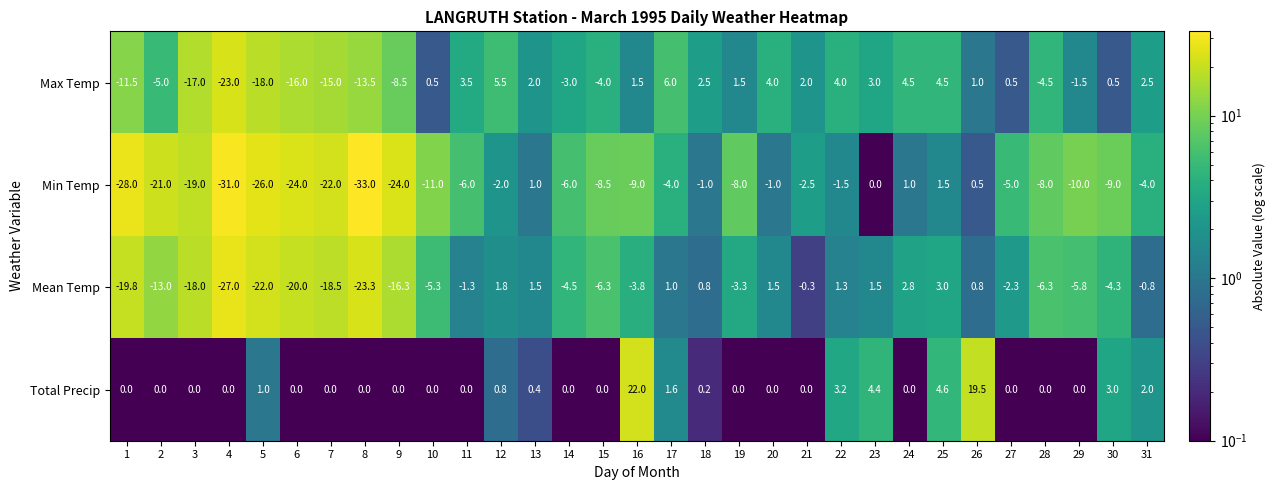

Read the Mean Temp value at 18.

0.8